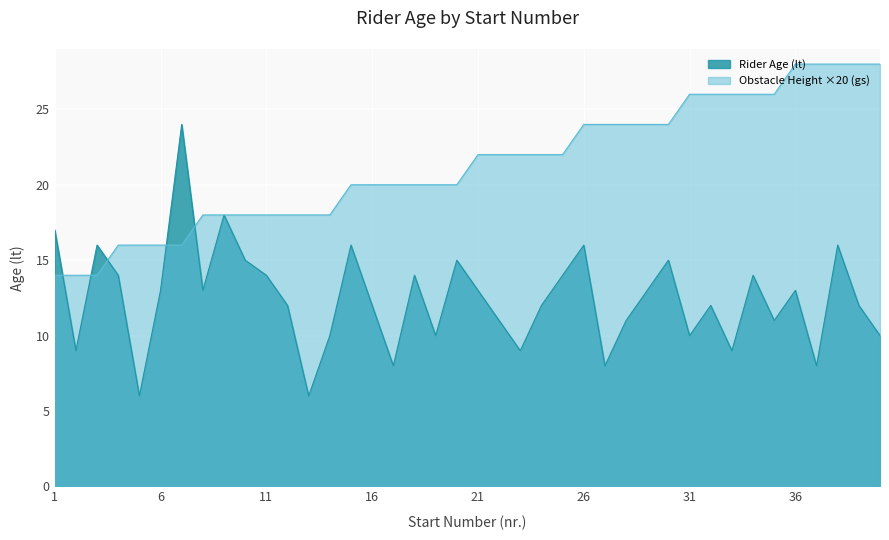

Count the number of data series in this chart.

2